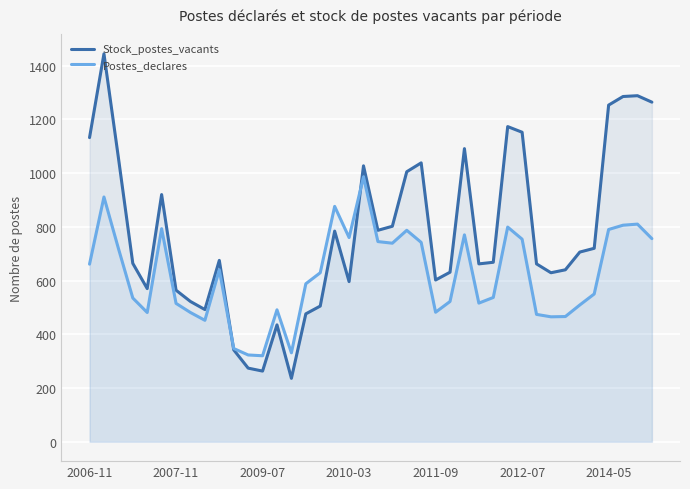

Reading right to left, extract all data points from this chart.

Stock_postes_vacants: 1264	1288	1285	1253	720	706	640	629	662	1152	1173	668	662	1091	631	602	1038	1005	802	787	1027	596	784	505	476	236	435	263	274	342	675	492	522	564	920	570	664	1058	1444	1132
Postes_declares: 756	810	806	790	550	509	466	465	474	754	799	537	516	770	522	482	742	787	739	745	986	760	876	629	588	331	491	320	323	347	640	452	481	515	793	481	535	720	911	661